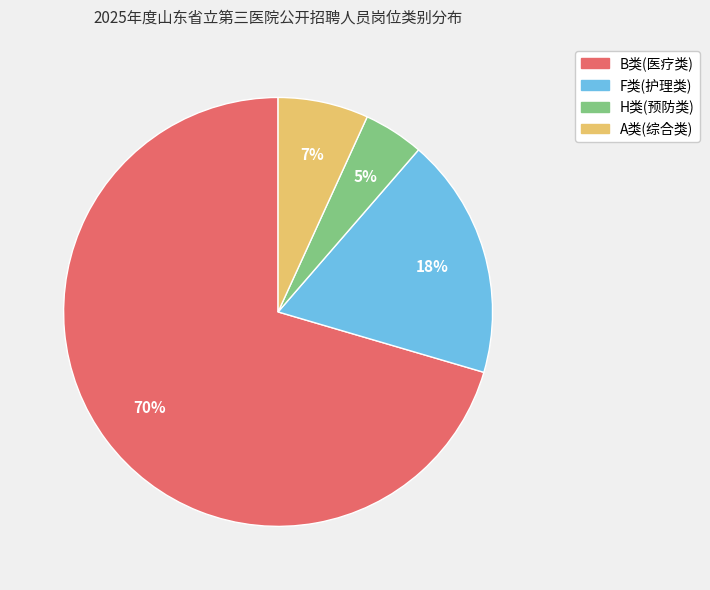

Between B类(医疗类) and H类(预防类), which is larger?

B类(医疗类)